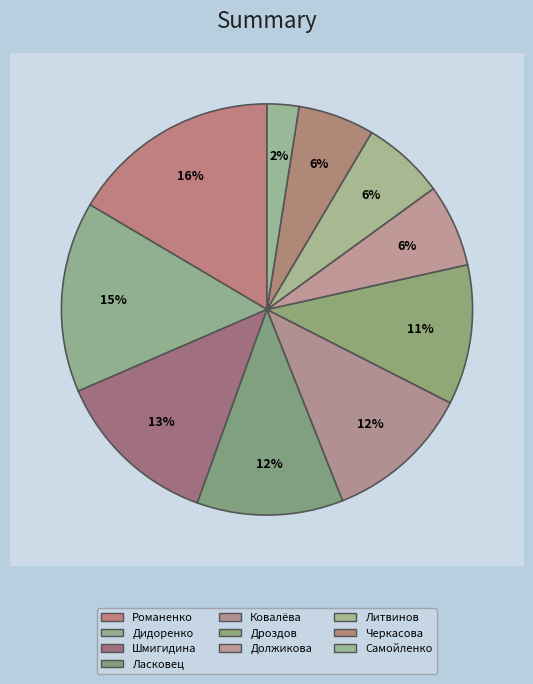

To the nearest percent, what portion does Самойленко represent?

2%